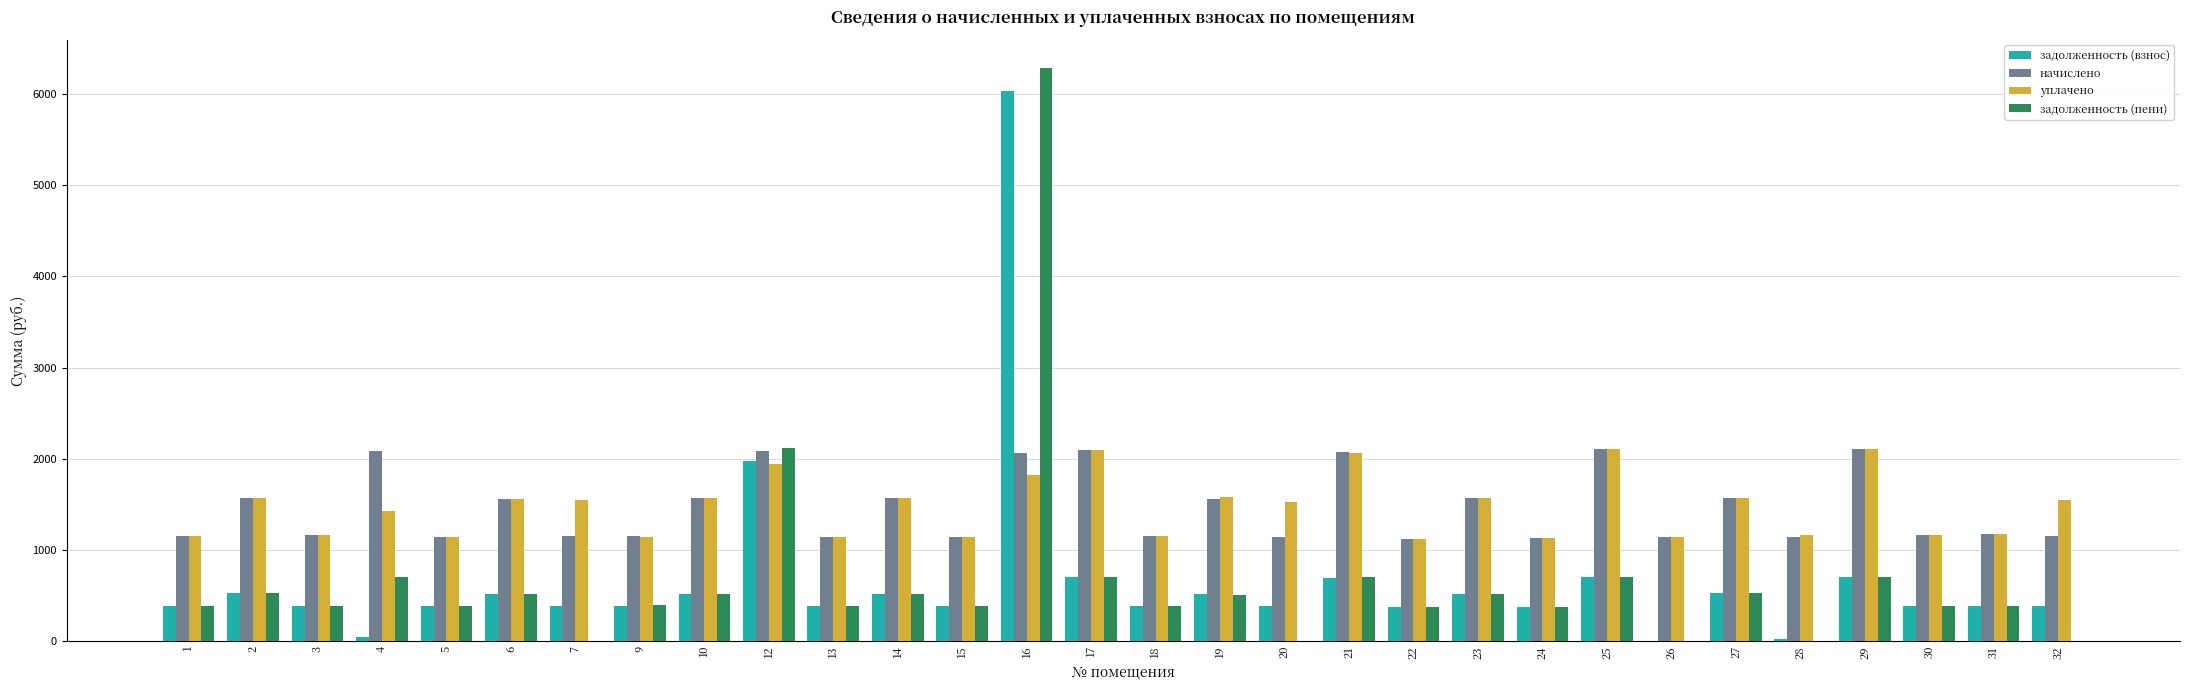

What value does the уплачено series have at 9?

1146.0